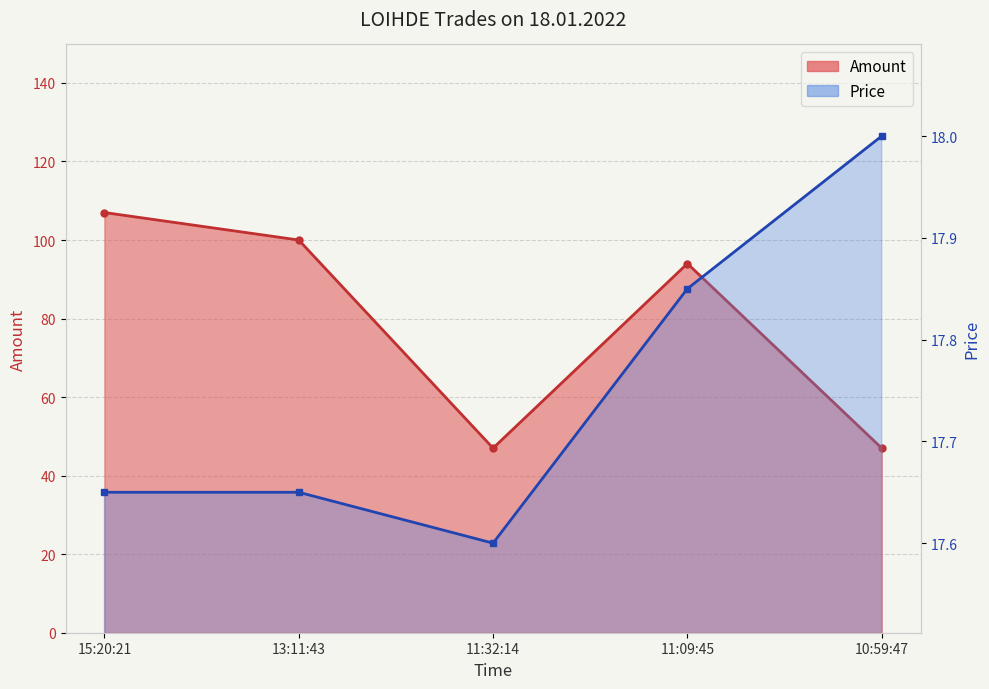

Which has a higher value, 13:11:43 or 11:32:14?

13:11:43